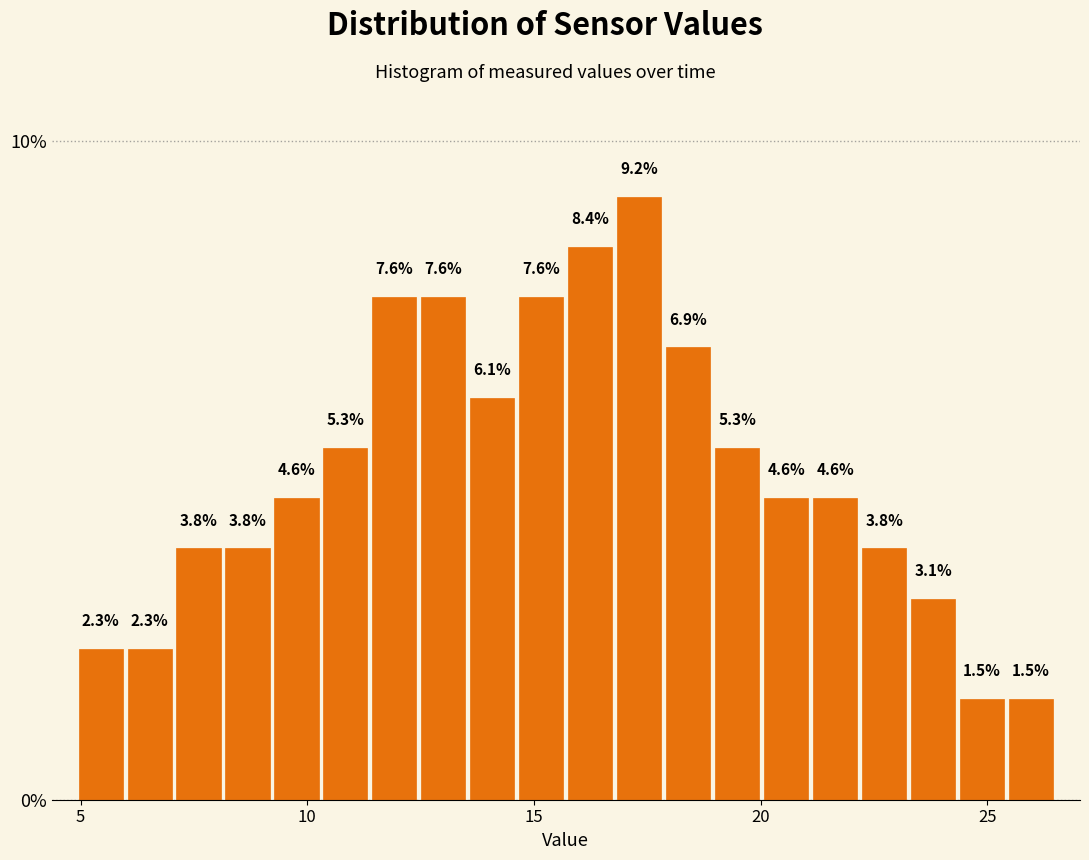

Around what value on the x-axis is the tallest bar? Give the approximate position of its centre, as read against the axis.

17.5